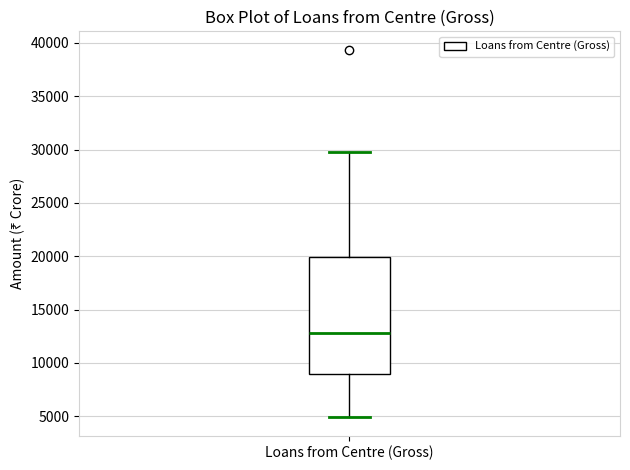

Where is the upper edge of the box for Loans from Centre (Gross) on the y-axis? The values are not printed on the chart, so give them approximately, as read against the axis.

20000